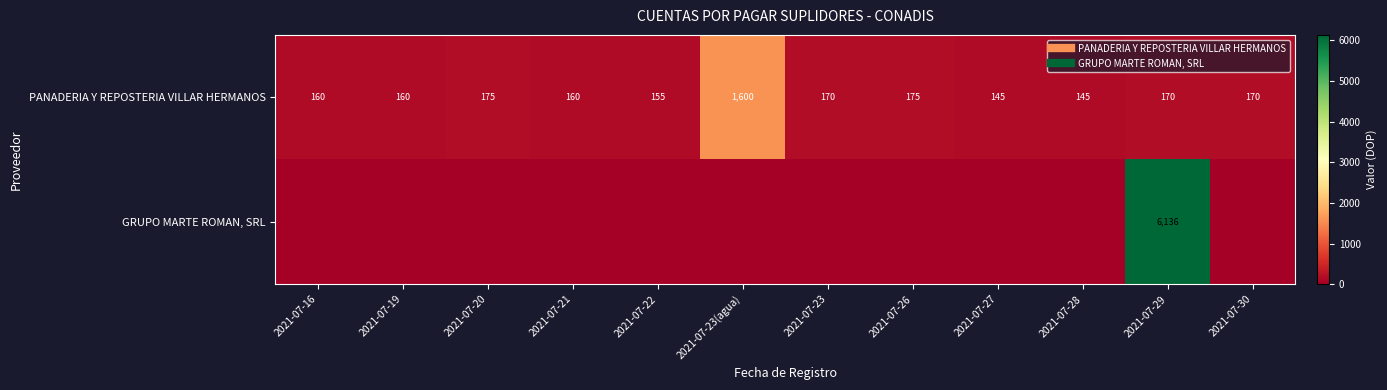

Between 2021-07-23 and 2021-07-28, which series saw the biggest shift?

PANADERIA Y REPOSTERIA VILLAR HERMANOS